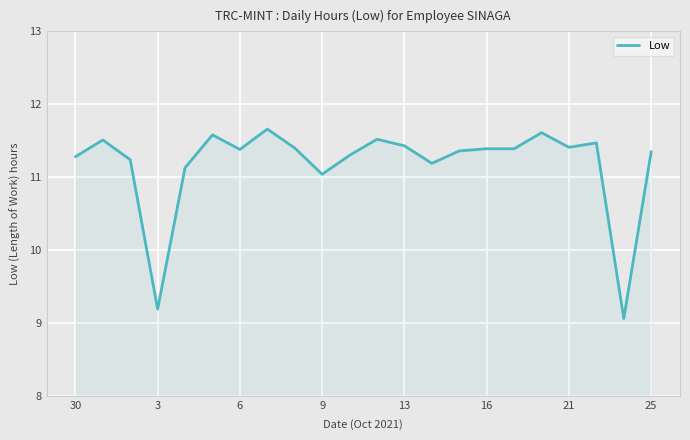

What is the smallest value displayed?

9.1